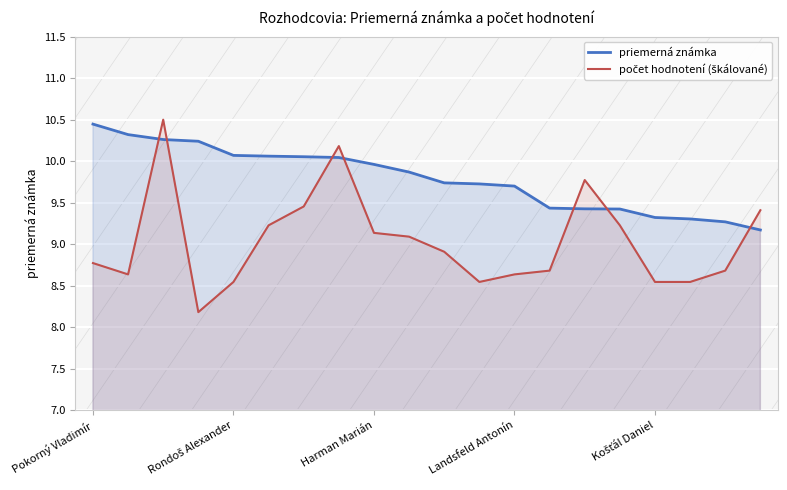

How many lines are shown in the chart?

2